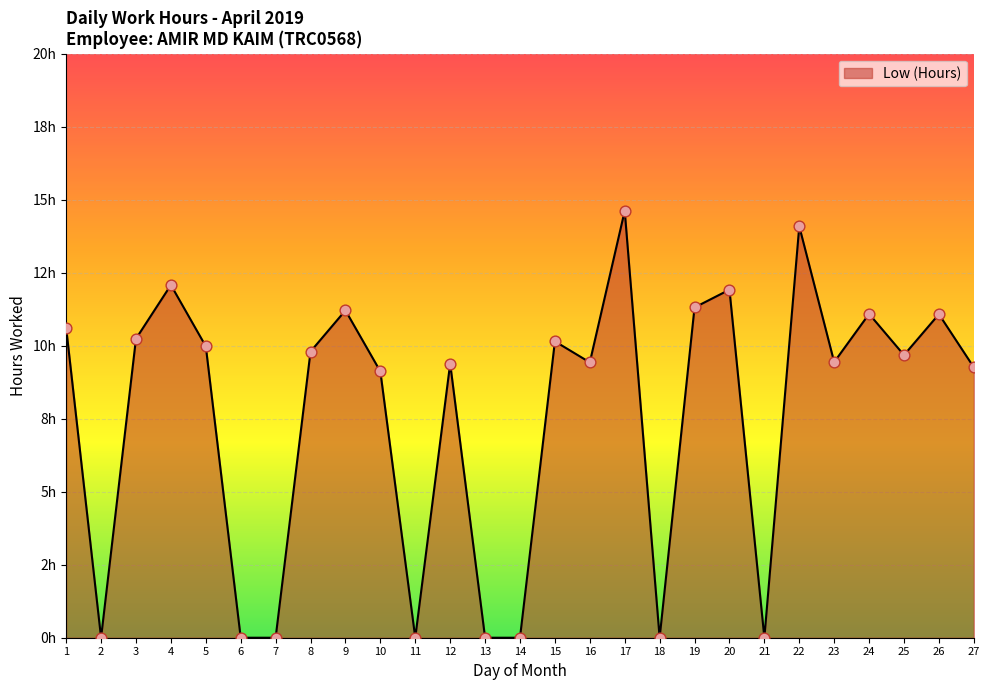

Does the chart have visible grid lines?

Yes